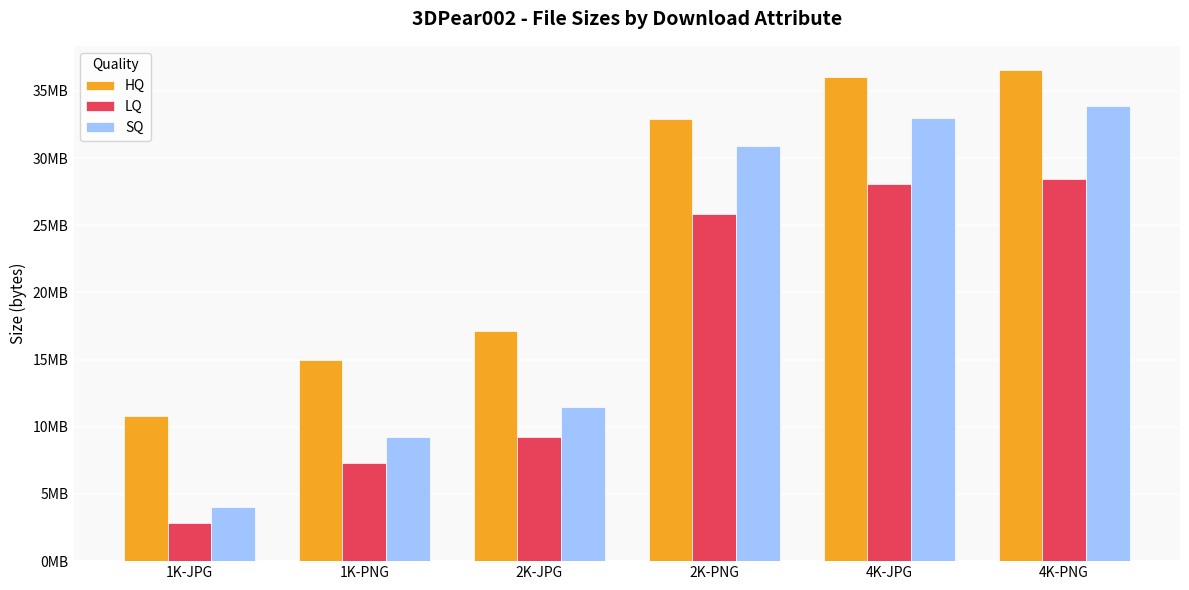

Which series changed the most between 1K-PNG and 4K-JPG?

SQ